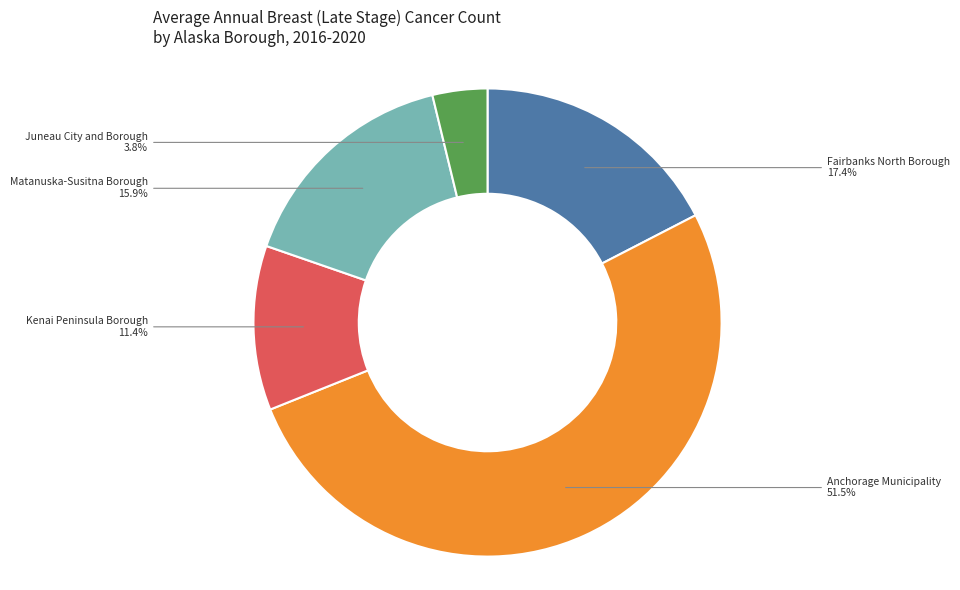

How many segments does this pie chart have?

5